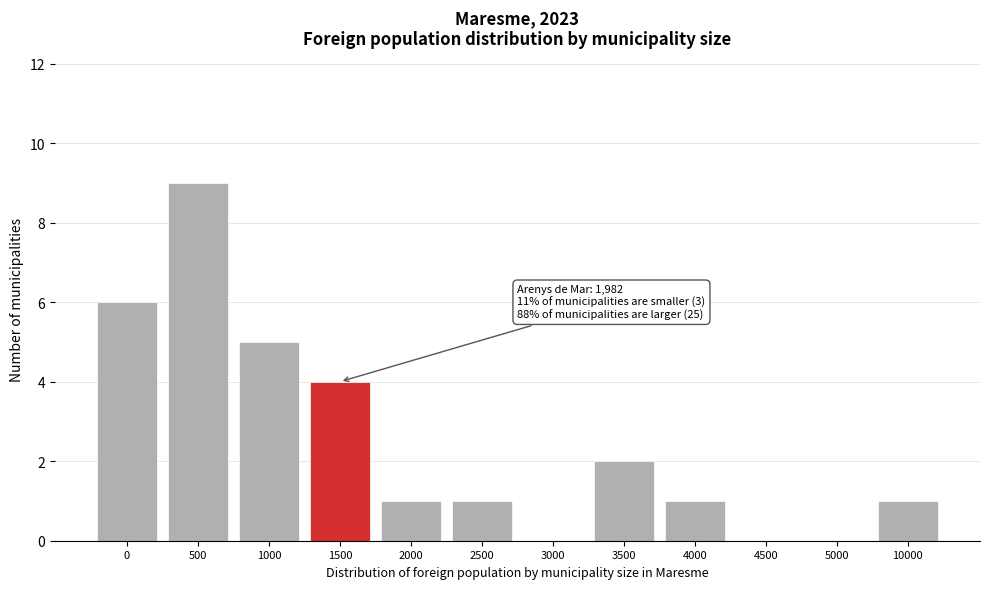

Reading left to right, extract all data points from this chart.

0=6	500=9	1000=5	1500=4	2000=1	2500=1	3000=0	3500=2	4000=1	4500=0	5000=0	10000=1